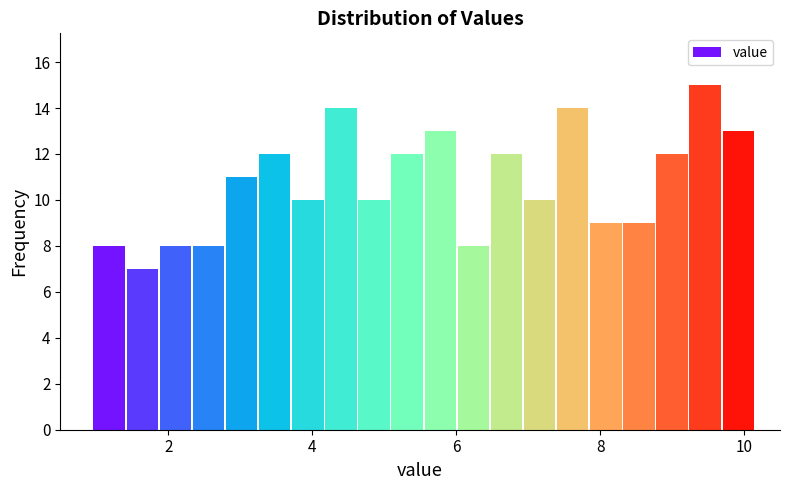

Read against the x-axis, roughly where is the centre of the tallest bar?

9.4